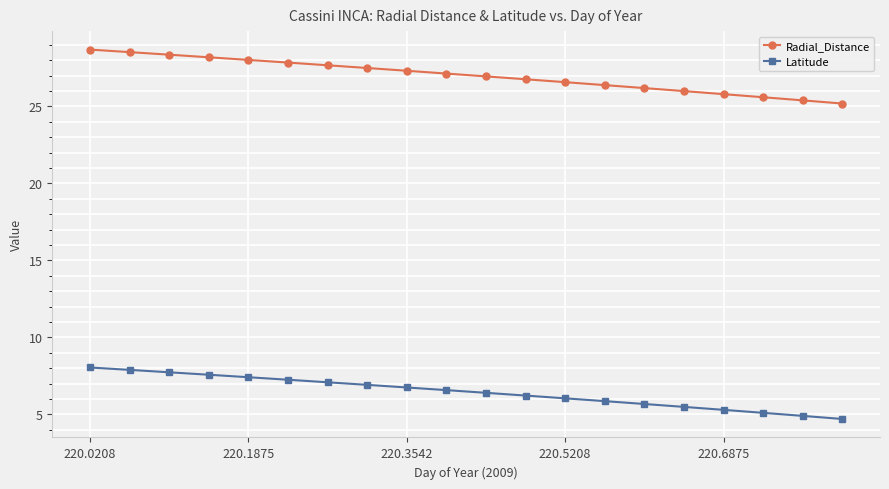

How many distinct data groups are displayed?

2